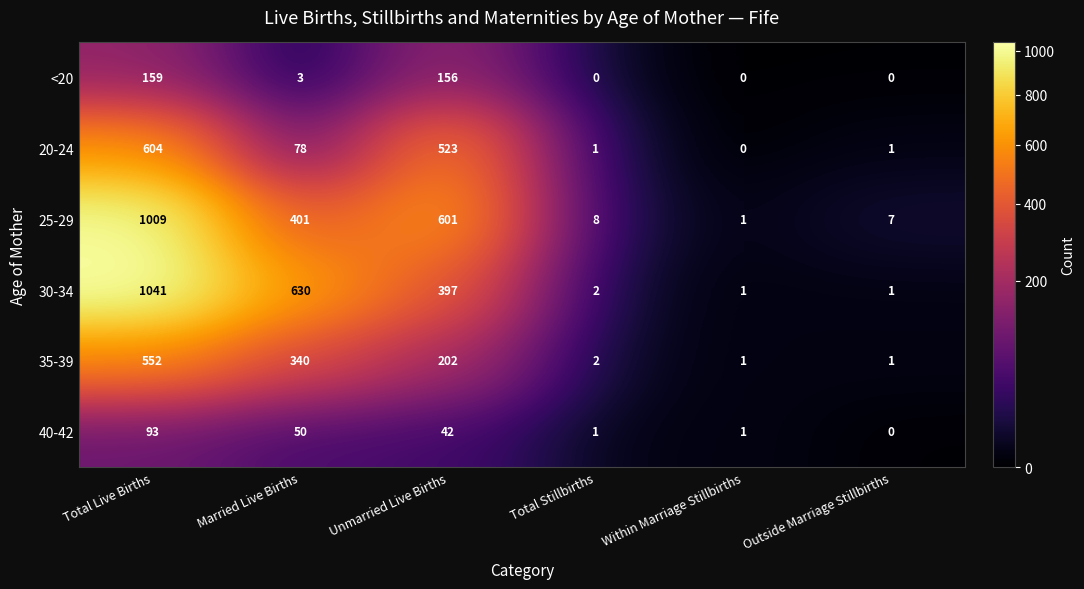

At how many categories does at least one series exceed 197?

3